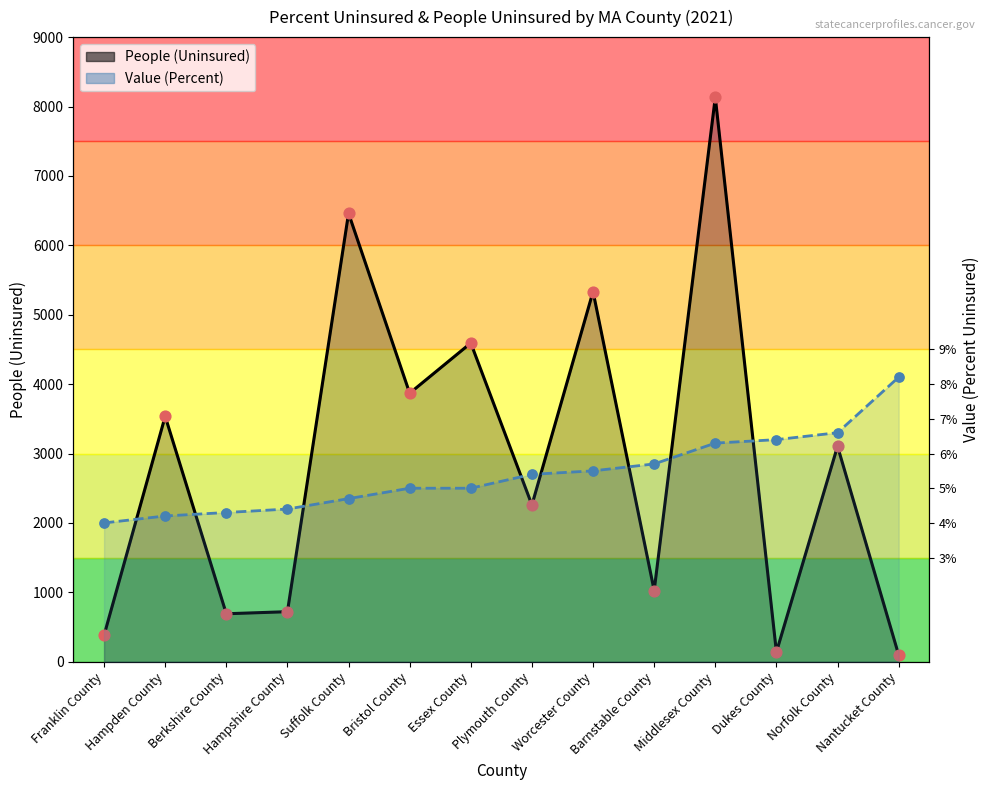

Which series contains the lowest Y value?

People (Uninsured)